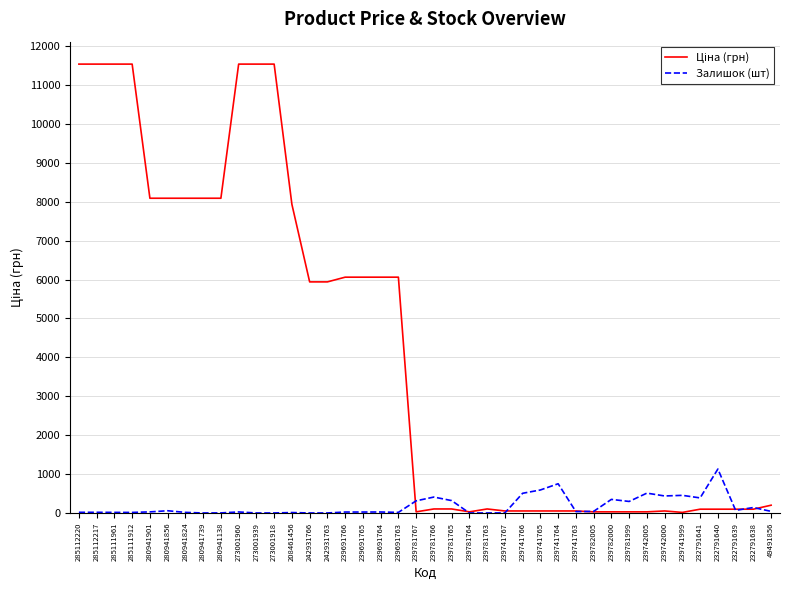

What is the maximum value shown in the chart?

11536.2